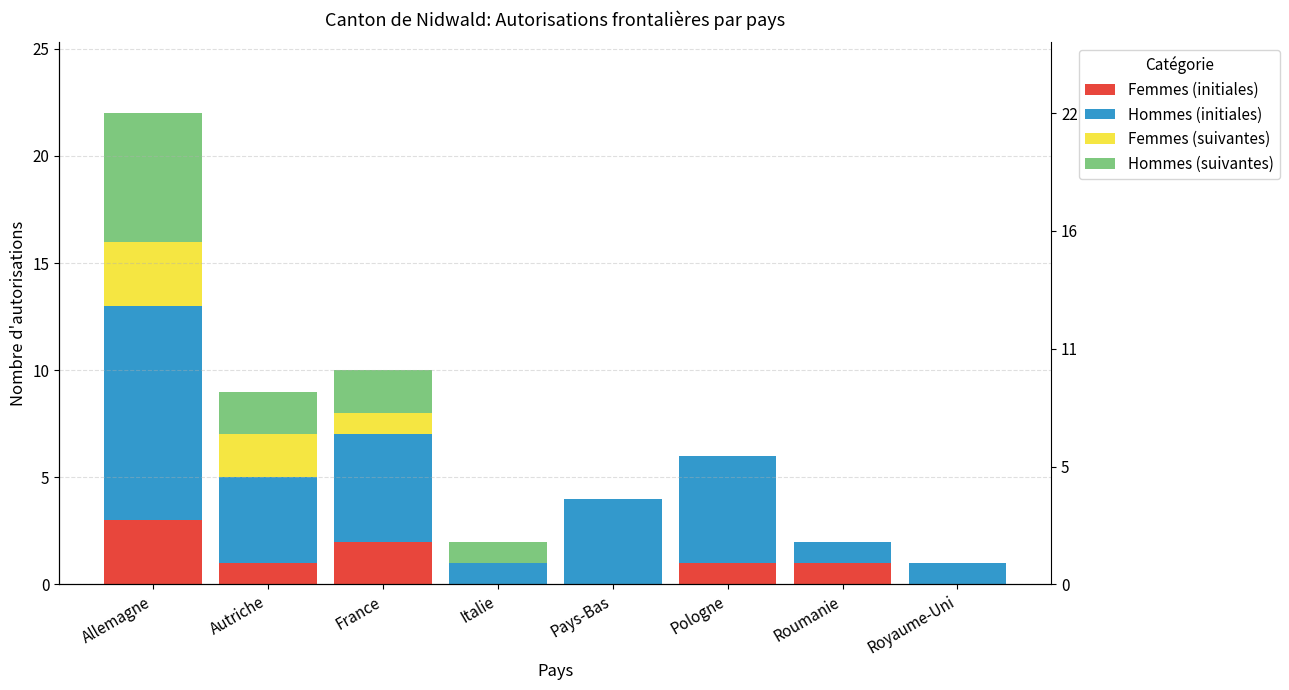

How many values in the Hommes (initiales) series are below 4?

3